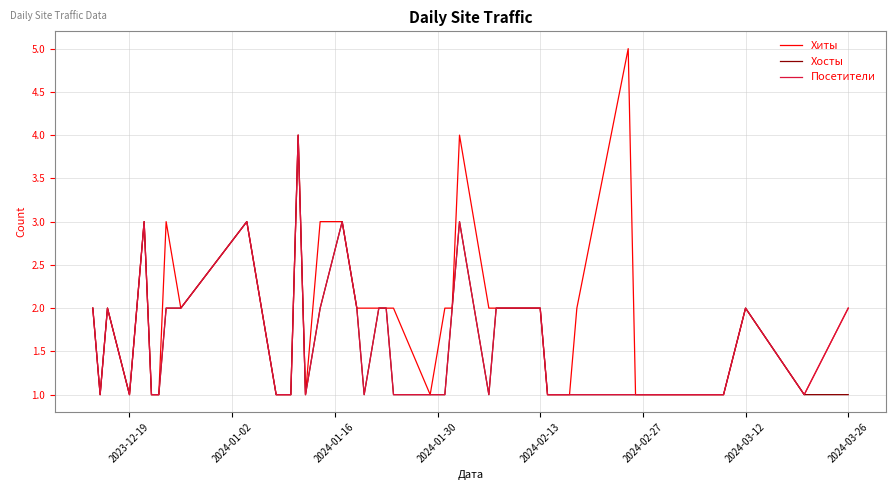

Count the Хосты values in the range 1 to 2.

35